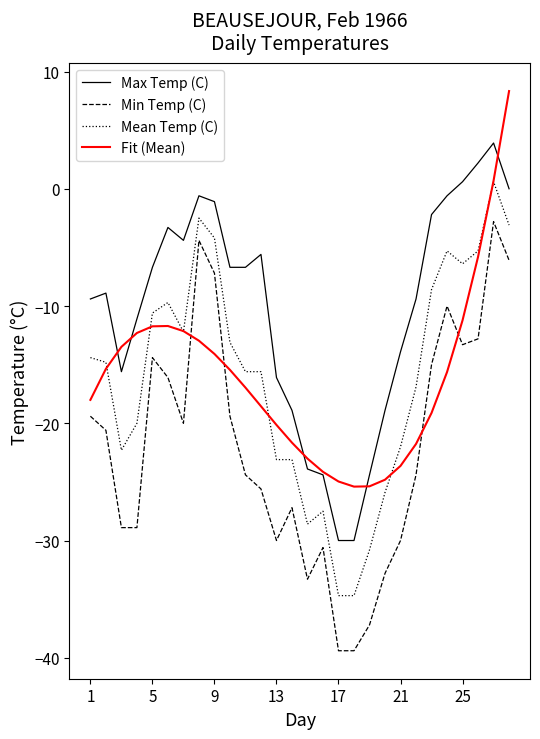

List the series in order of their peak value, highest first.

Fit (Mean), Max Temp (C), Mean Temp (C), Min Temp (C)